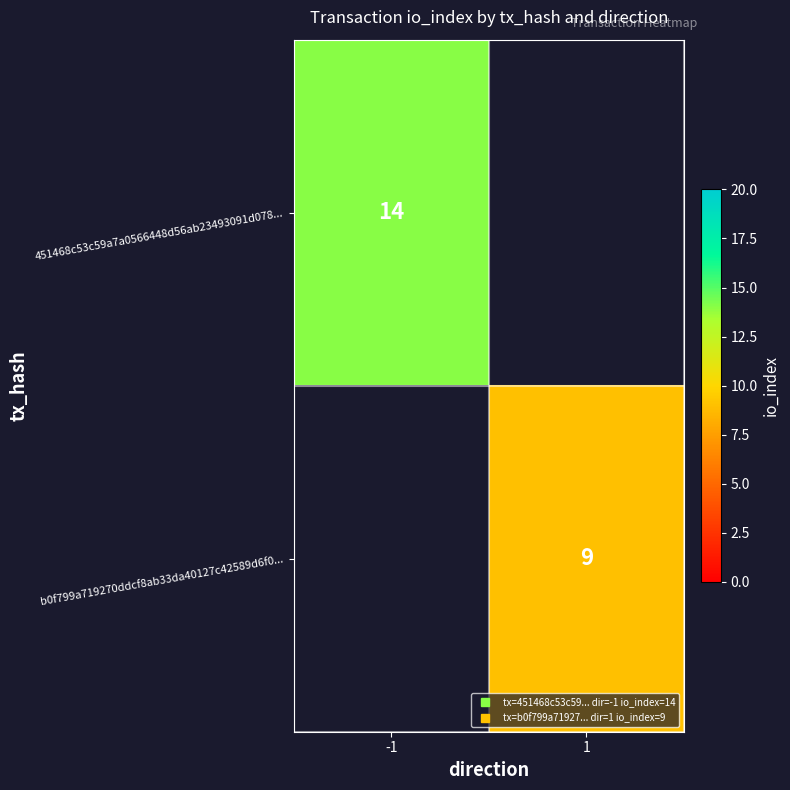

At which category does the chart reach its peak across all series?

-1